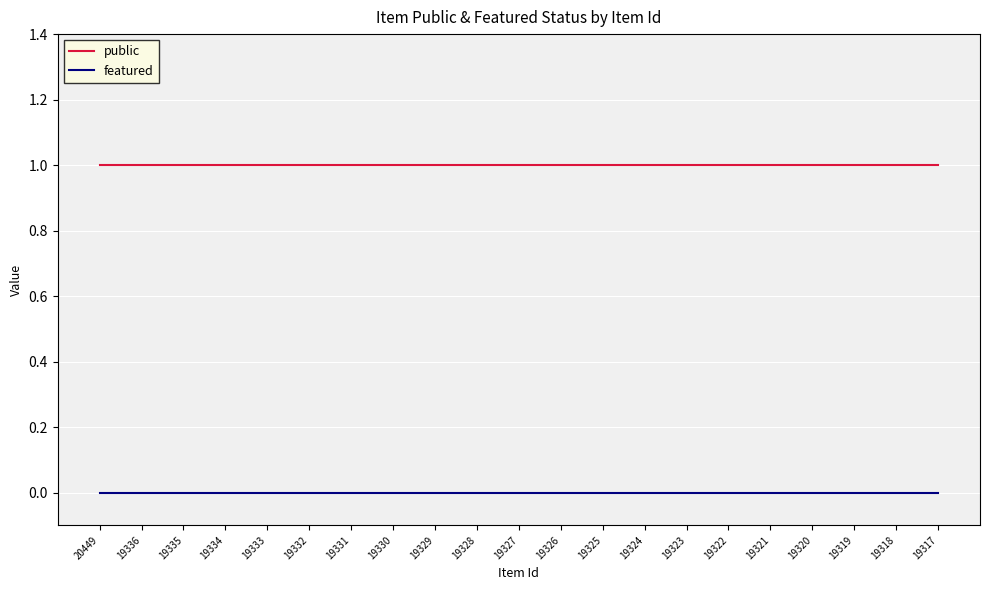

What is the sum of all public values?

21